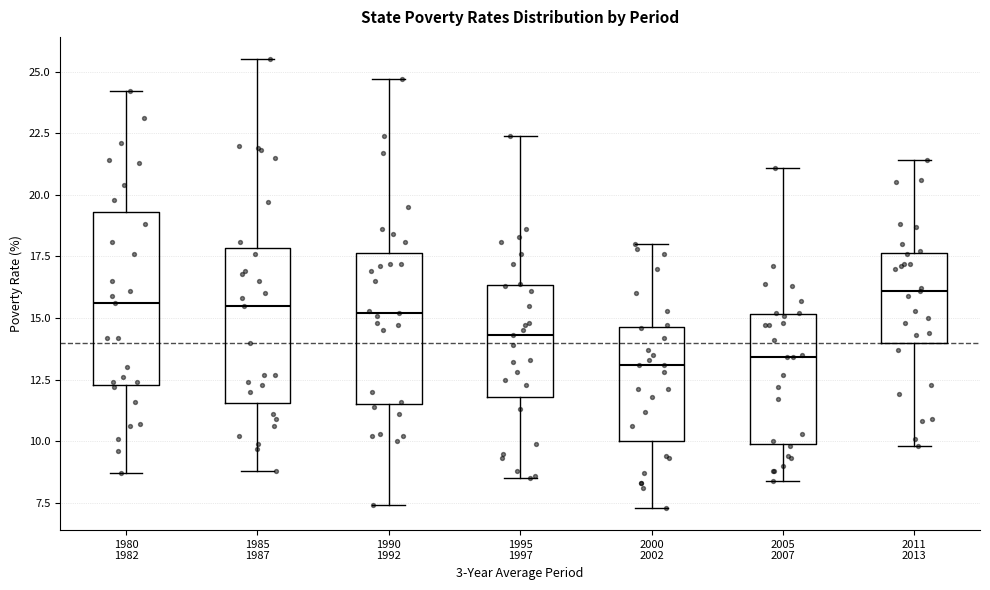

Reading left to right, transcribe this box plot: for each box, give where its median line is, the range the box spans, and where its two whiskers end, as read against the y-axis. The values are not printed on the chart, so give them approximately, as read against the axis.

1980 1982: median 15.5, box 12.5 to 19.5, whiskers 8.5 to 24.0
1985 1987: median 15.5, box 11.5 to 18.0, whiskers 9.0 to 25.5
1990 1992: median 15.0, box 11.5 to 17.5, whiskers 7.5 to 24.5
1995 1997: median 14.5, box 12.0 to 16.5, whiskers 8.5 to 22.5
2000 2002: median 13.0, box 10.0 to 14.5, whiskers 7.5 to 18.0
2005 2007: median 13.5, box 10.0 to 15.0, whiskers 8.5 to 21.0
2011 2013: median 16.0, box 14.0 to 17.5, whiskers 10.0 to 21.5